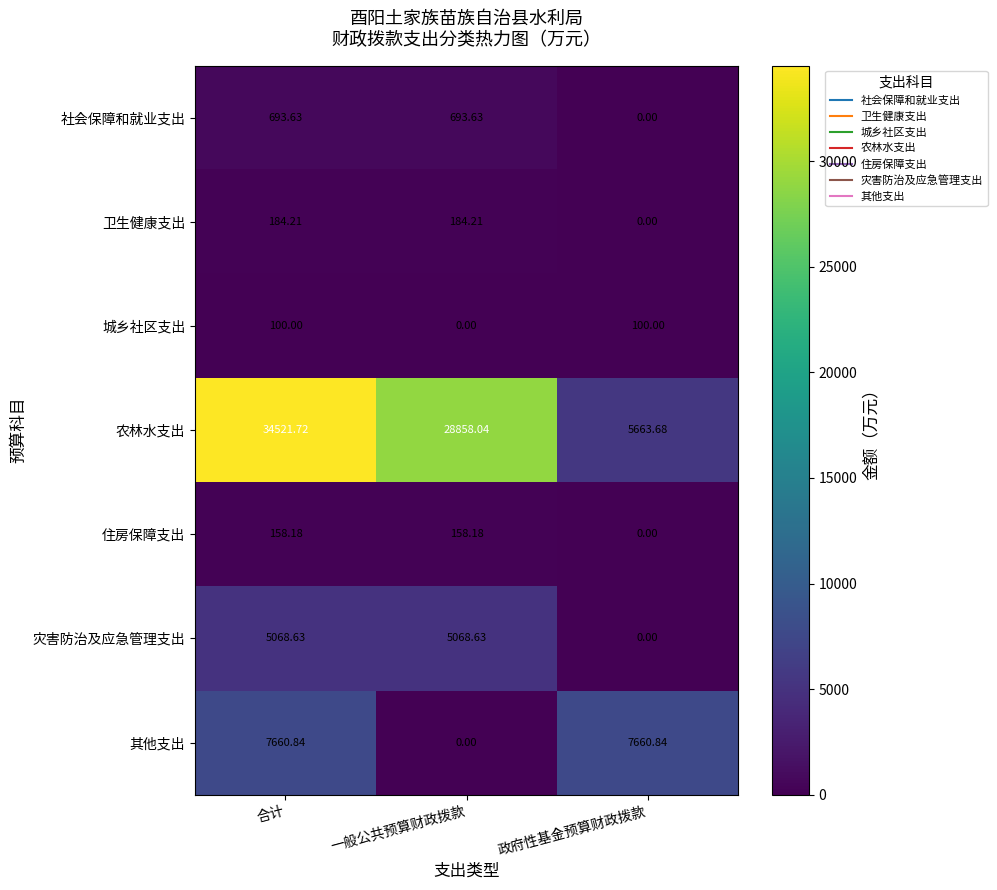

At which category is the sum across all series the highest?

合计